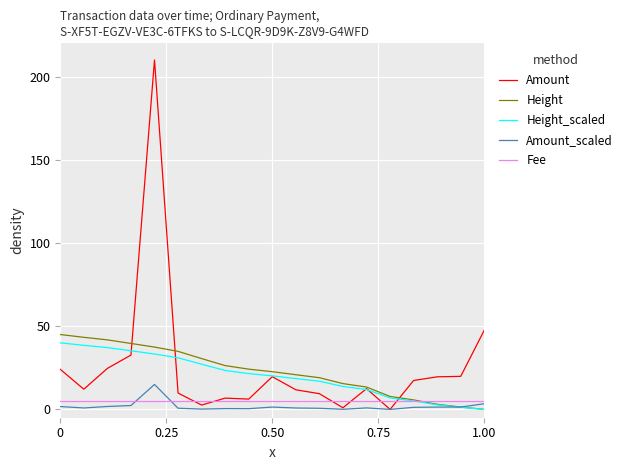

What is the difference between the maximum and minimum values in the Height_scaled series?

40.0